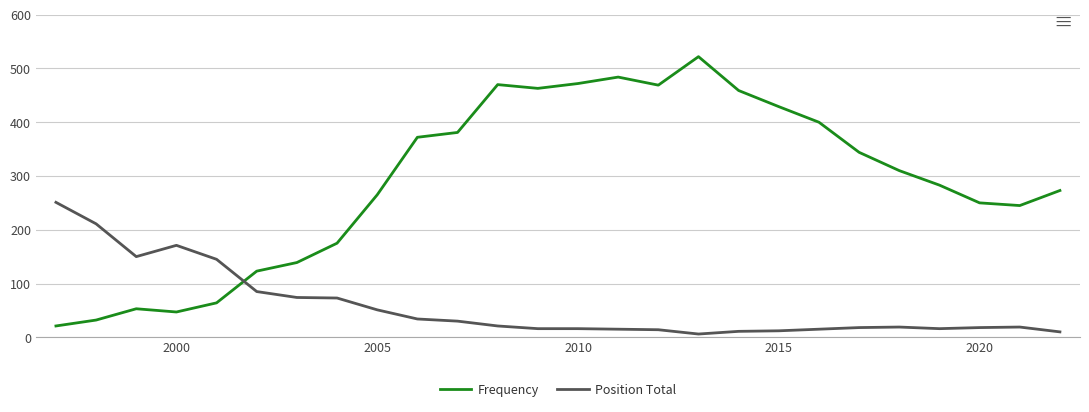

How many times do Frequency and Position Total cross each other?

1